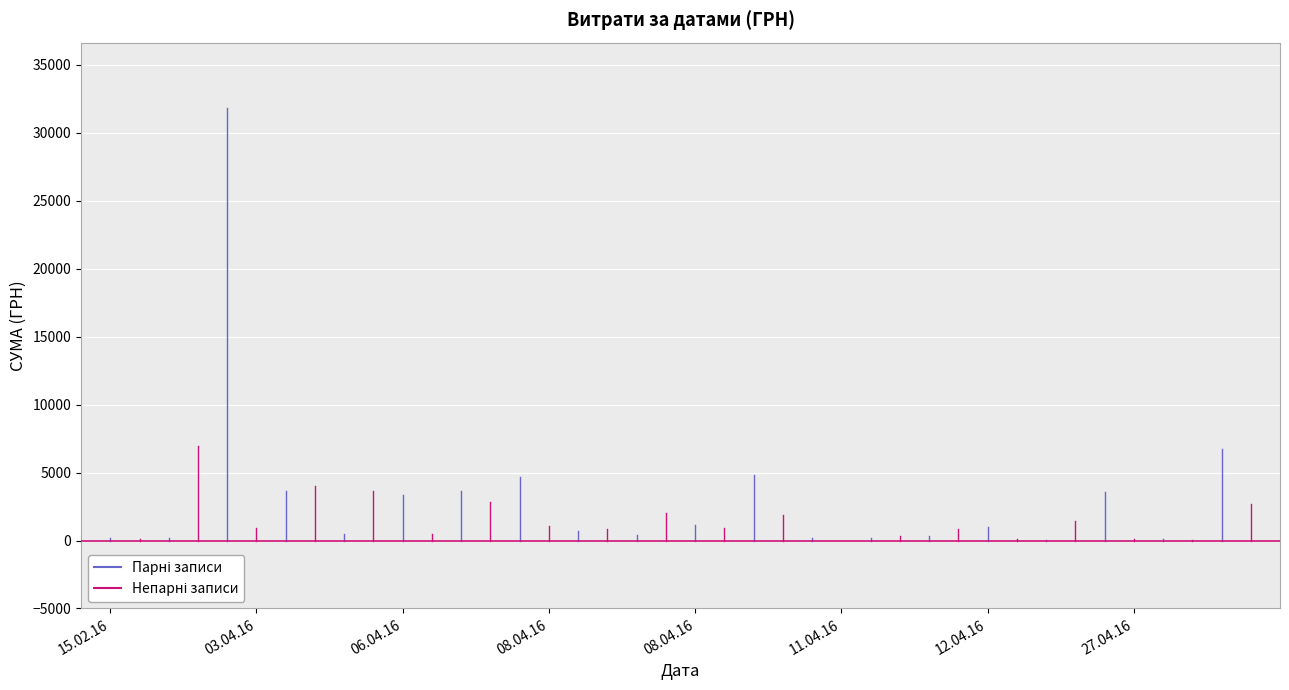

How many data points in Парні записи are less than 200?

1